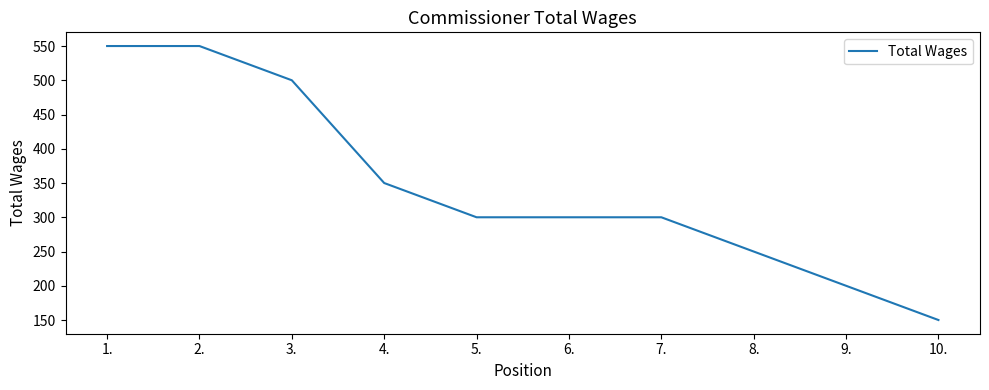

What is the minimum value shown in the chart?

150